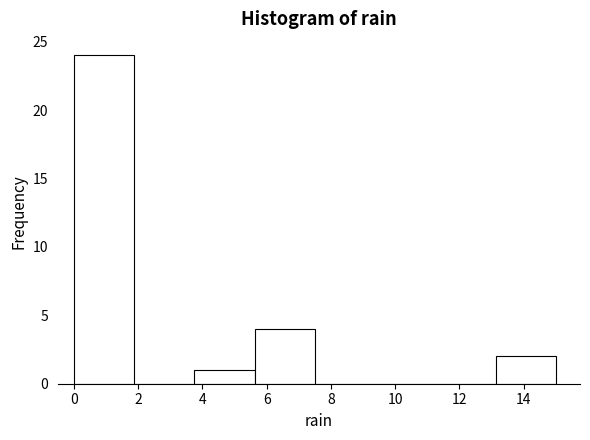

Reading left to right, transcribe this chart: for each bar, give the range it covers on the x-axis and its height. Neither the bar edges nor the heights are printed on the chart, so give them approximately, as read against the axes.

0.0 to 1.8: 24
1.8 to 3.8: 0
3.8 to 5.6: 1
5.6 to 7.6: 4
7.6 to 9.4: 0
9.4 to 11.2: 0
11.2 to 13.2: 0
13.2 to 15.0: 2